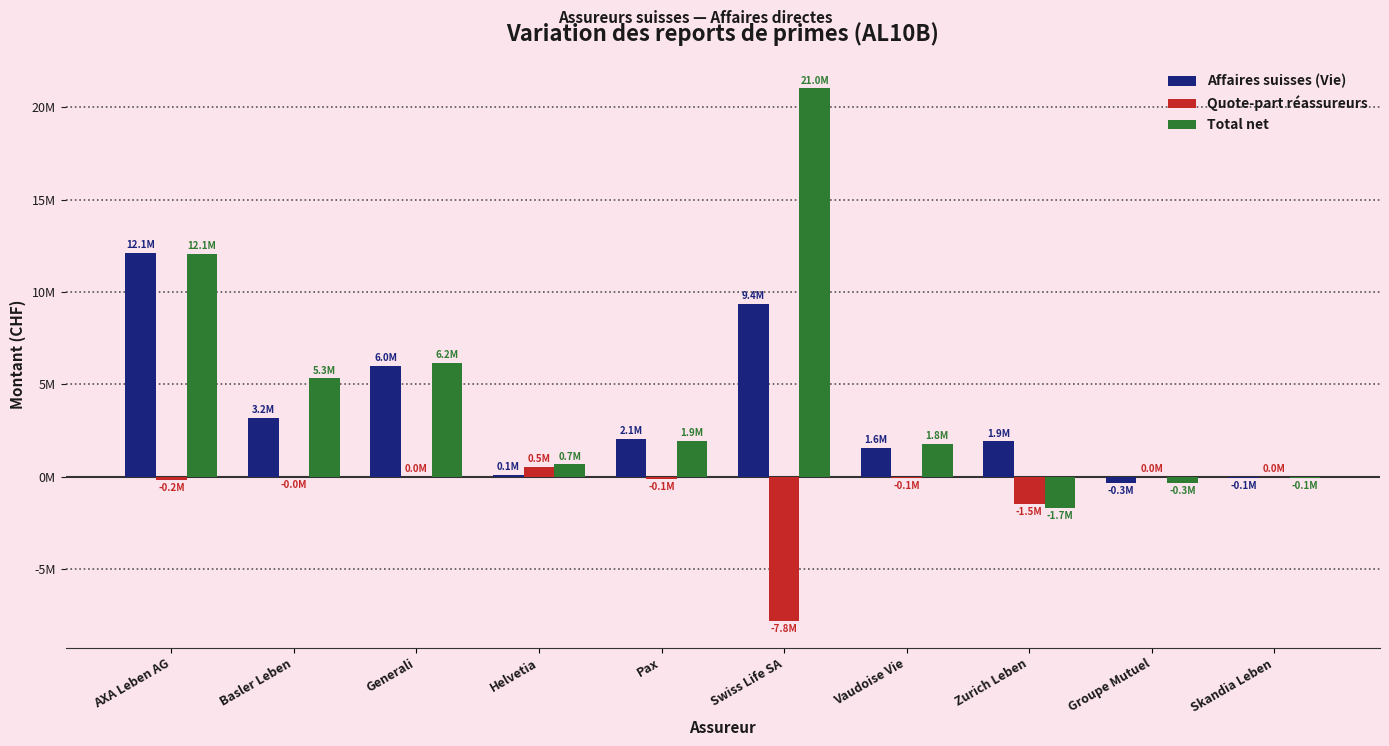

At which category does the chart reach its minimum across all series?

Swiss Life SA